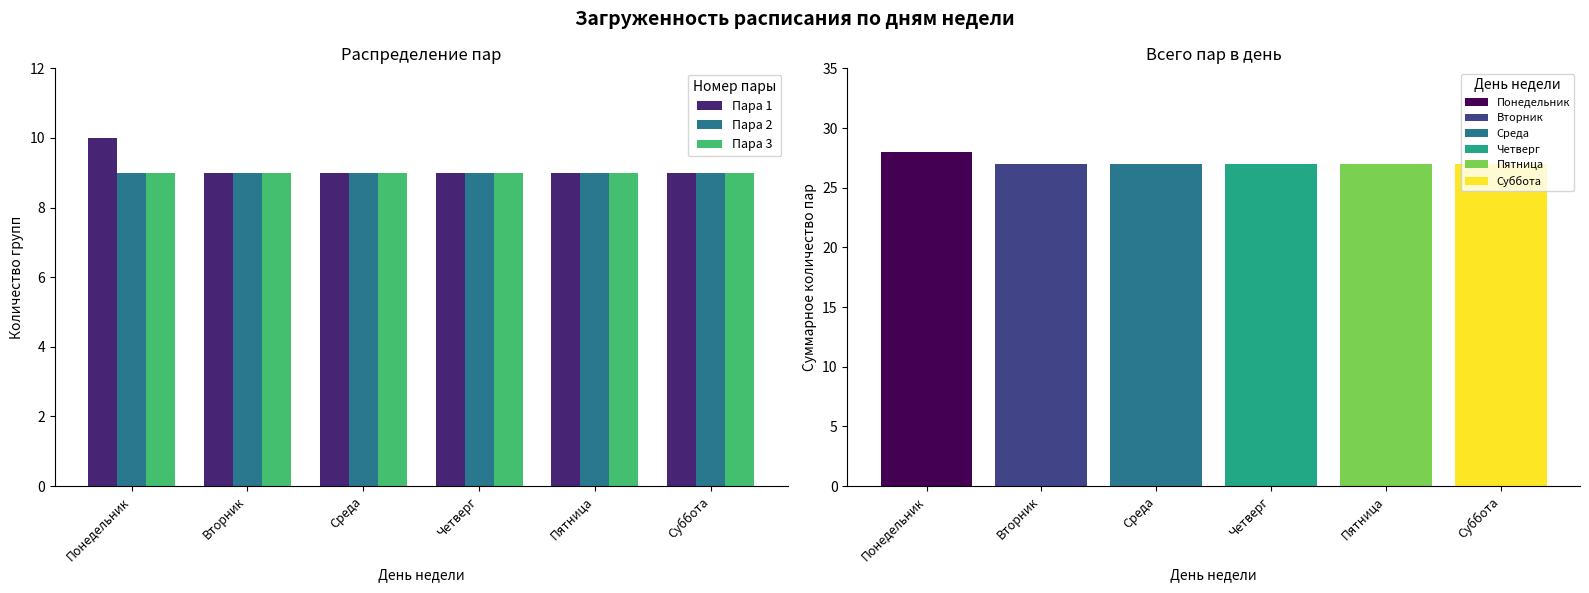

Is the value of Пара 2 at Четверг greater than the value of Пара 3 at Суббота?

No